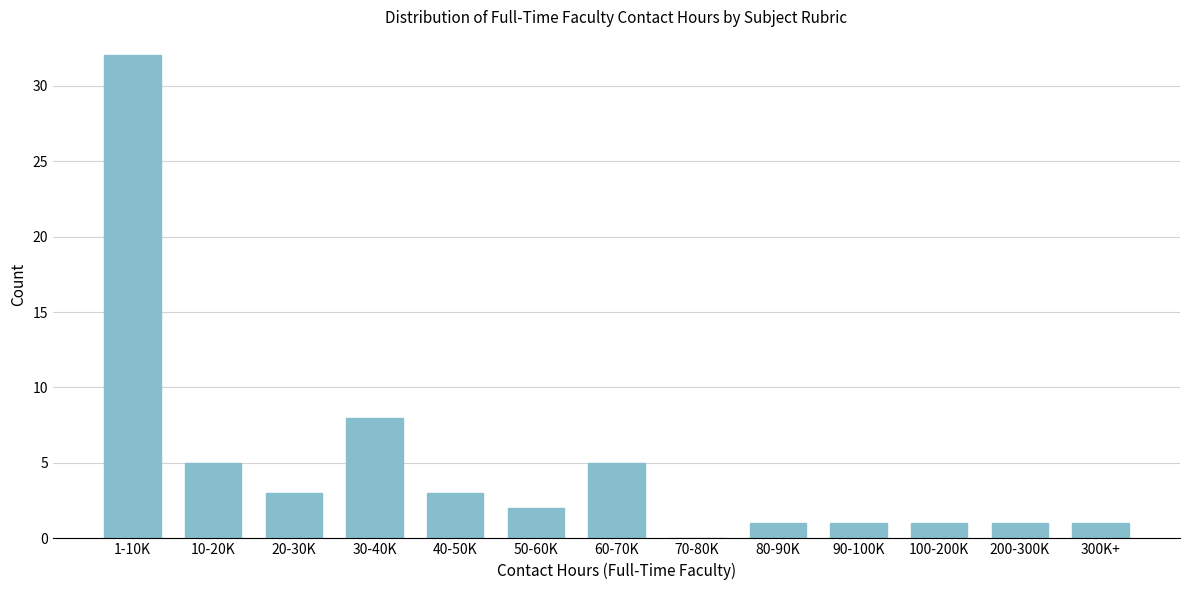

Reading right to left, extract all data points from this chart.

300K+=1	200-300K=1	100-200K=1	90-100K=1	80-90K=1	70-80K=0	60-70K=5	50-60K=2	40-50K=3	30-40K=8	20-30K=3	10-20K=5	1-10K=32